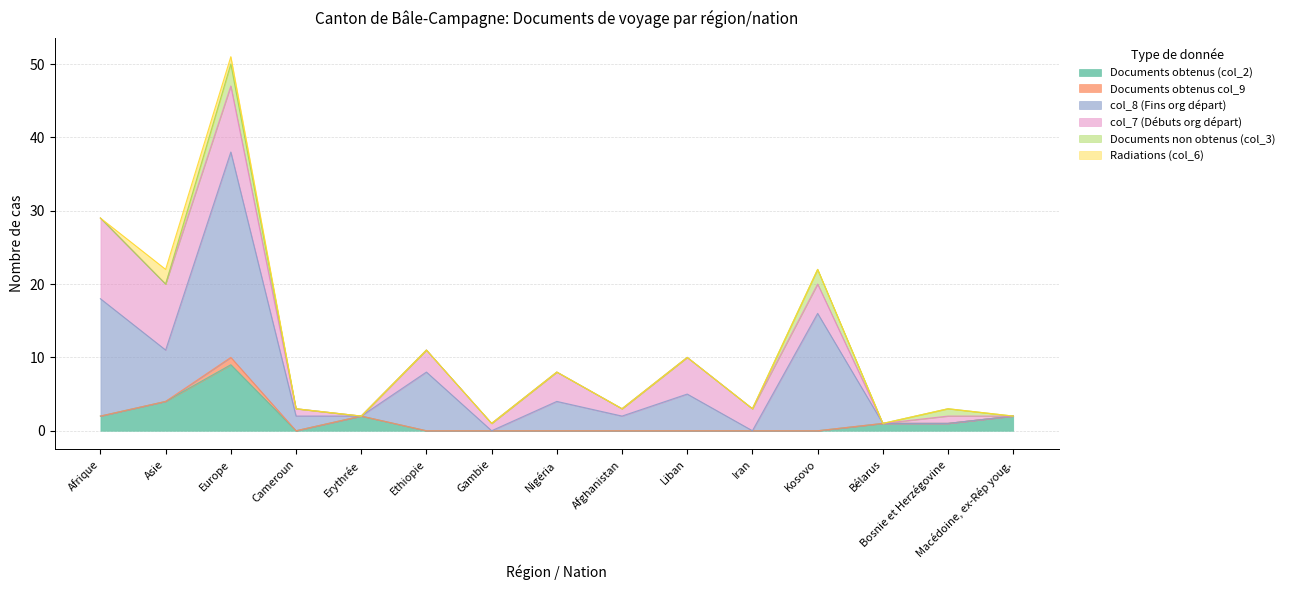

What is the spread (max minus min) of values at Liban?

5